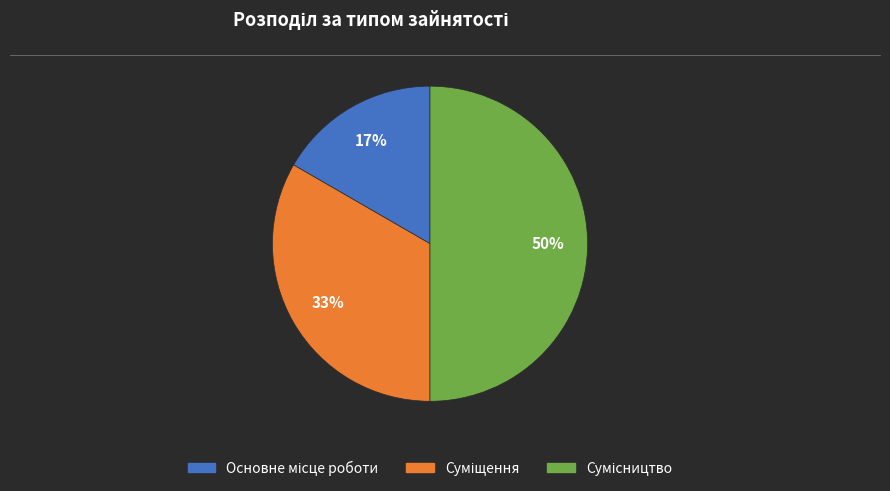

How many segments does this pie chart have?

3